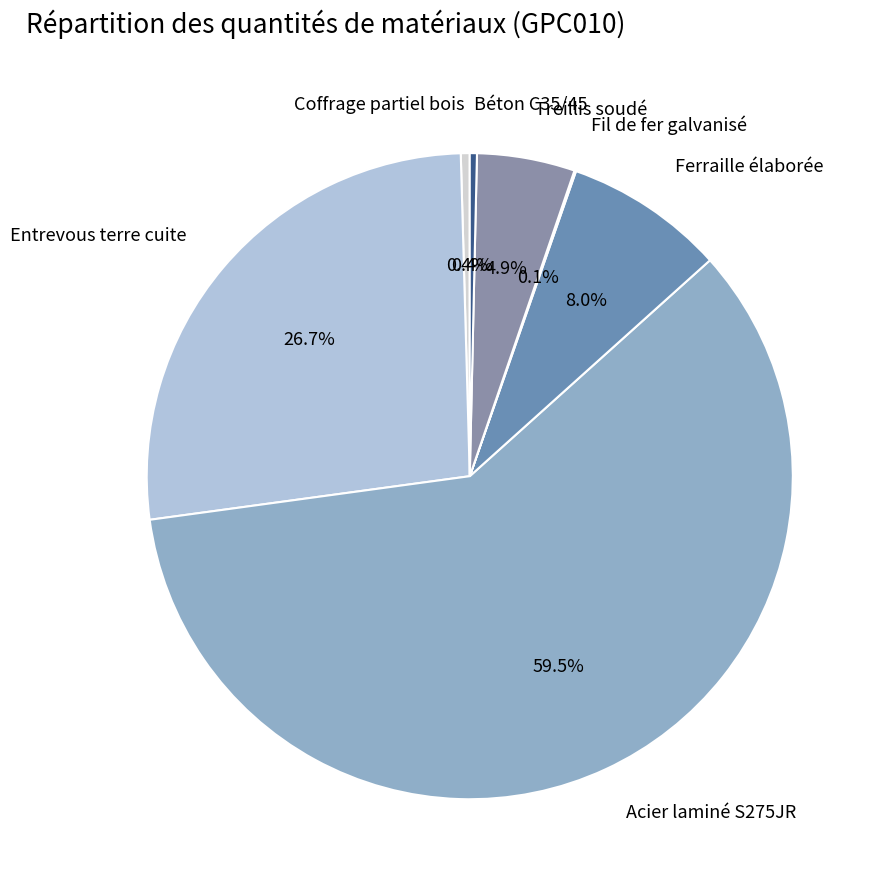

Is Acier laminé S275JR the majority of the pie?

Yes